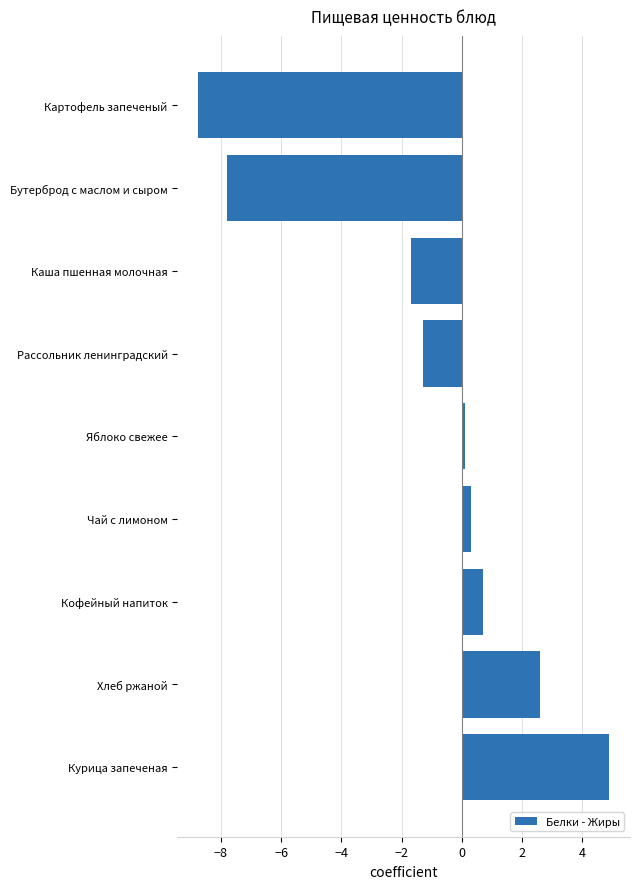

What is the difference between the maximum and minimum values?

13.7